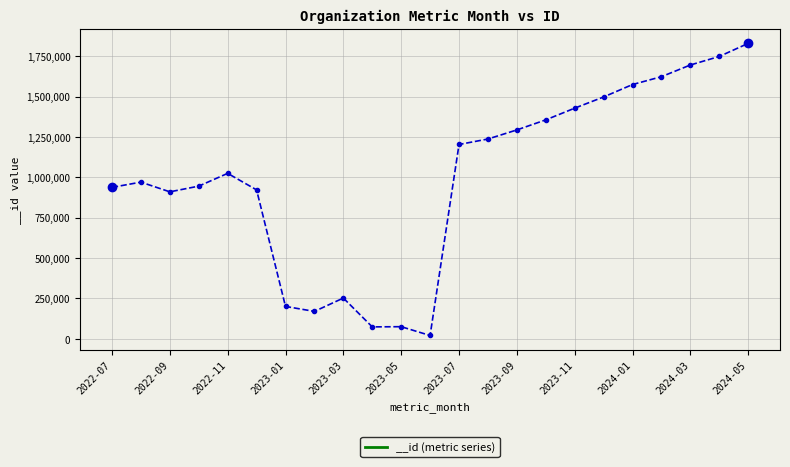

What is the maximum value shown in the chart?

1828817